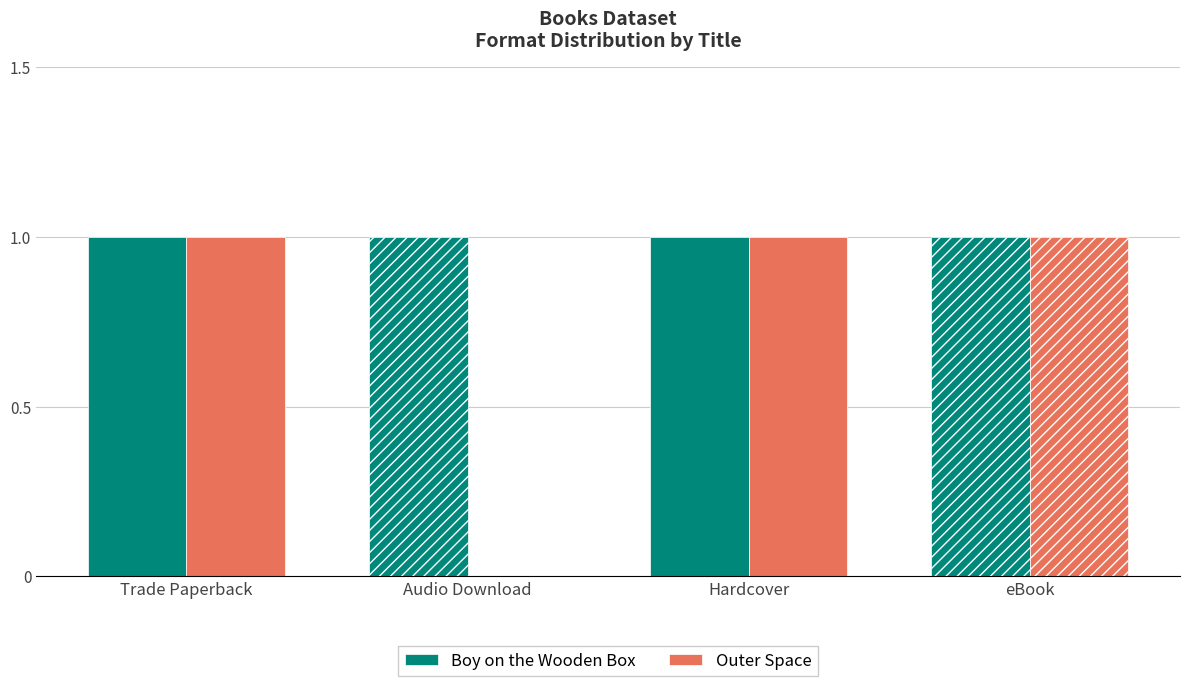

Are the bars grouped side by side (vs. stacked)?

Yes